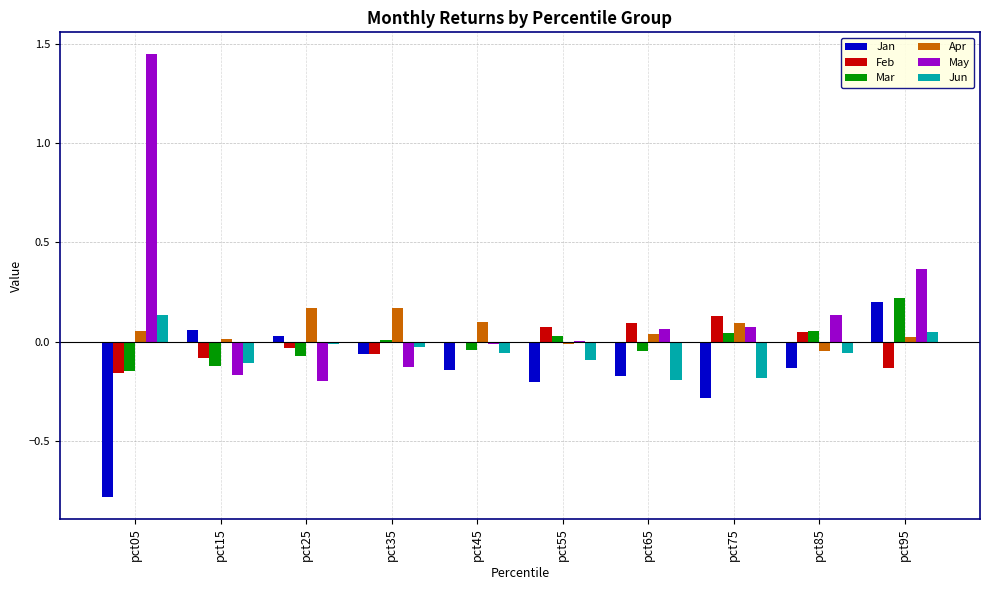

Which category has the highest value in the May series?

pct05